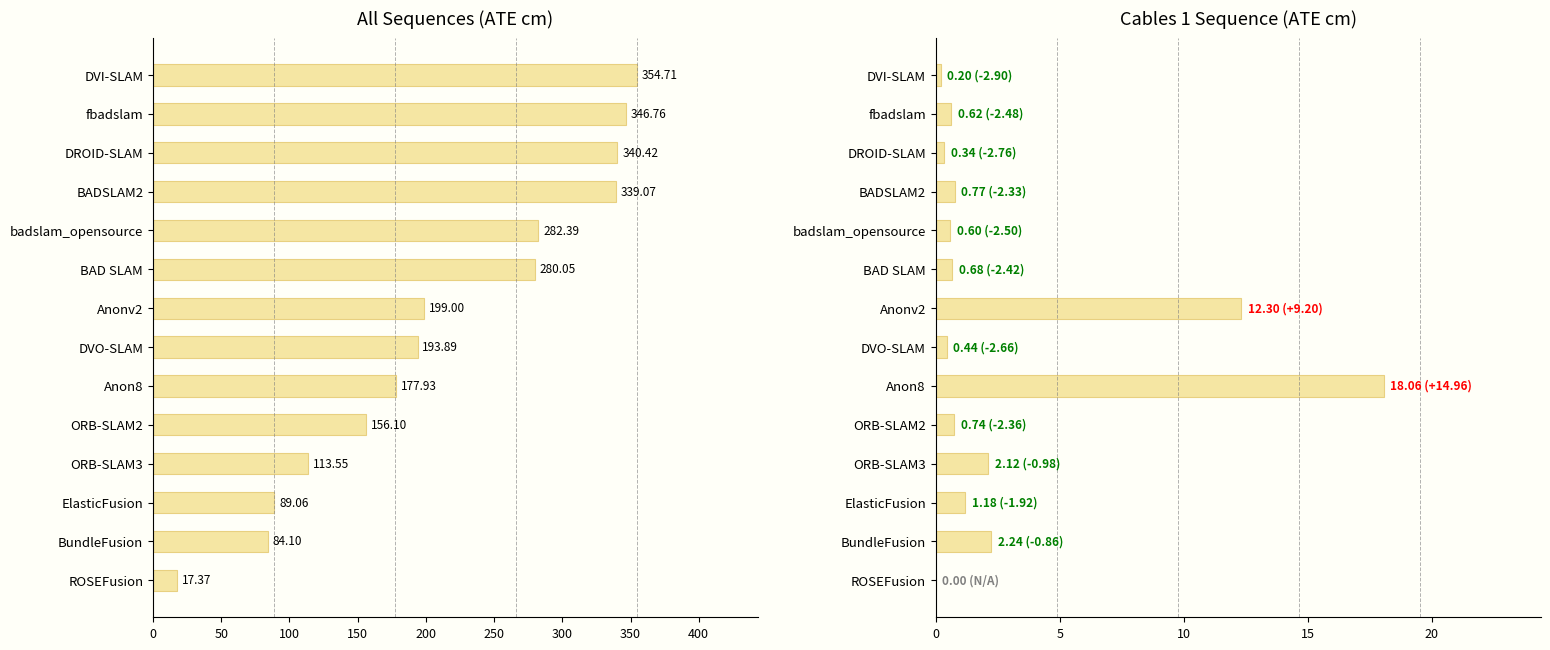

List the series in order of their peak value, highest first.

all, cables 1